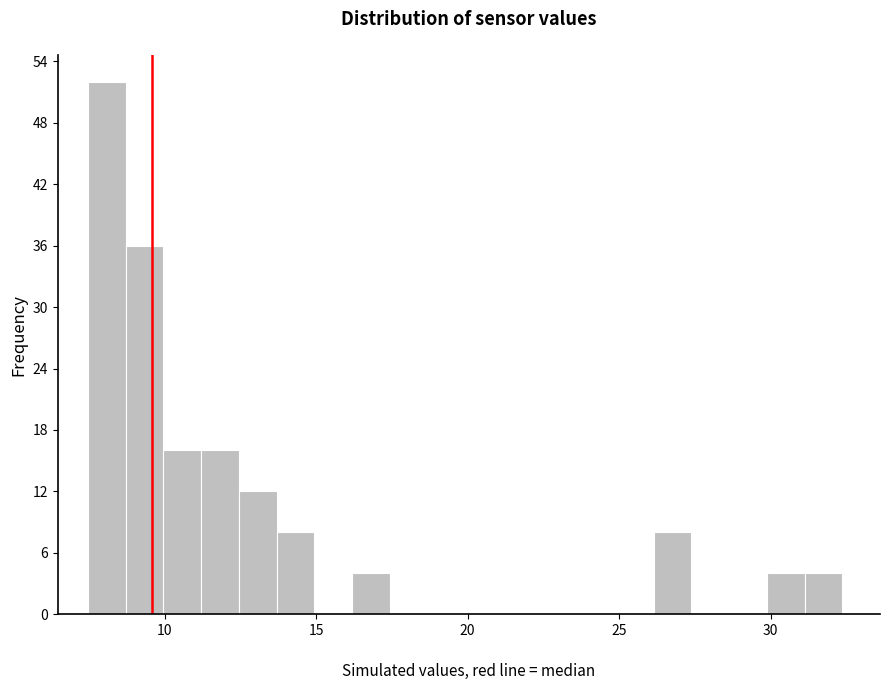

Read against the x-axis, roughly where is the centre of the tallest bar?

8.0